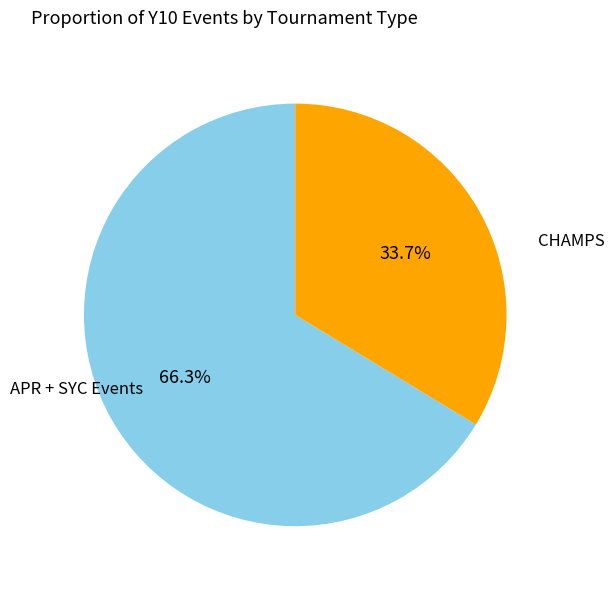

How many segments does this pie chart have?

2